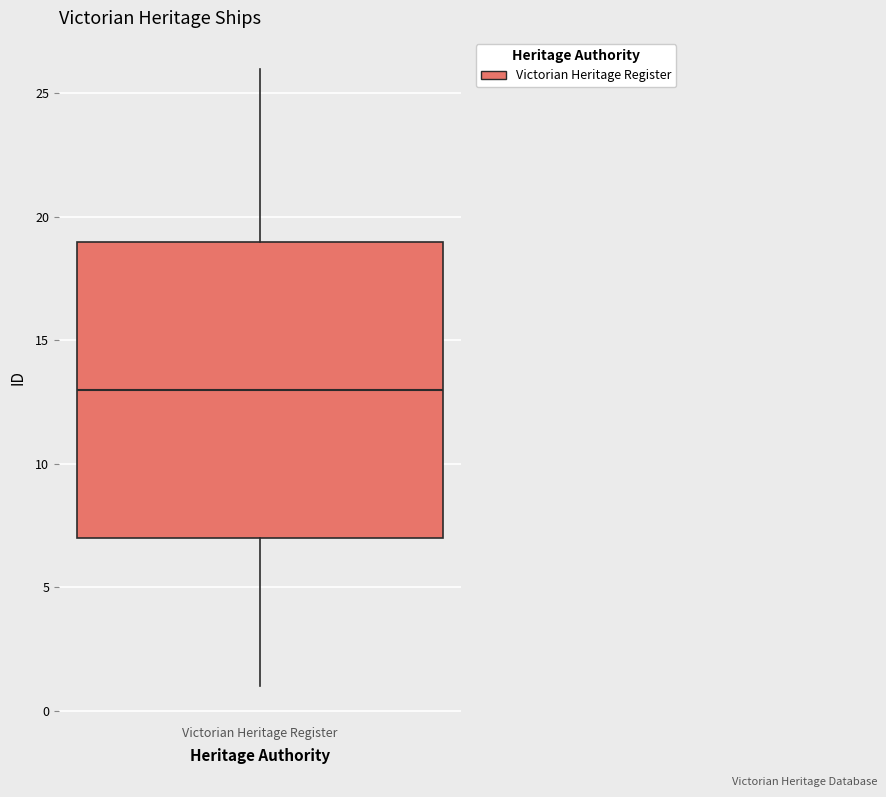

Transcribe this box plot: give where the median line is, the range the box spans, and where the two whiskers end, as read against the y-axis. The values are not printed on the chart, so give them approximately, as read against the axis.

median 13, box 7 to 19, whiskers 1 to 26